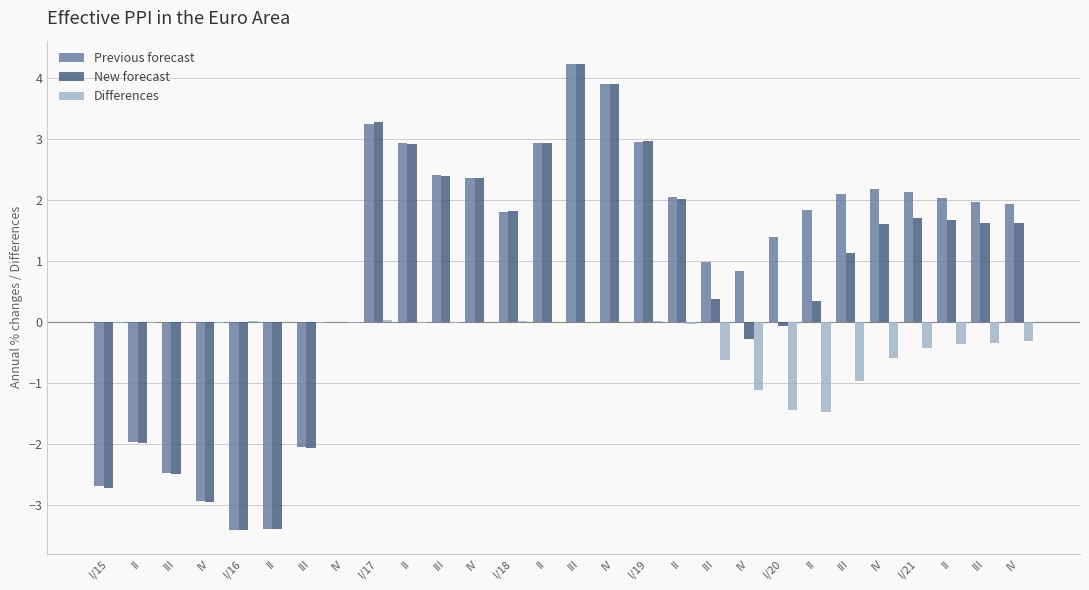

What is the difference between the second highest and minimum values in the Differences series?

1.5